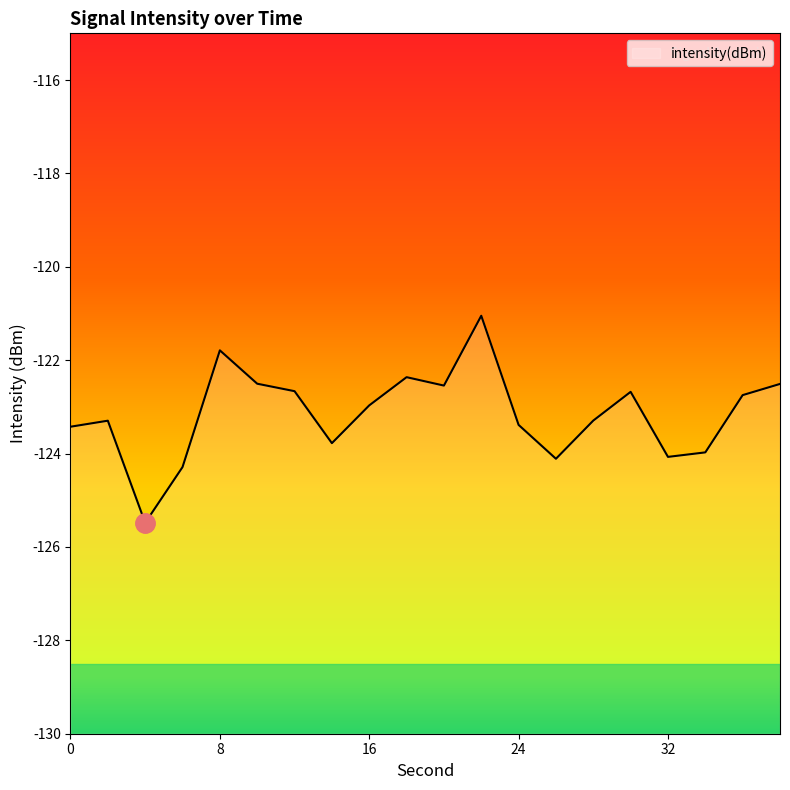

What is the value of the 10th point from the left?

-122.4